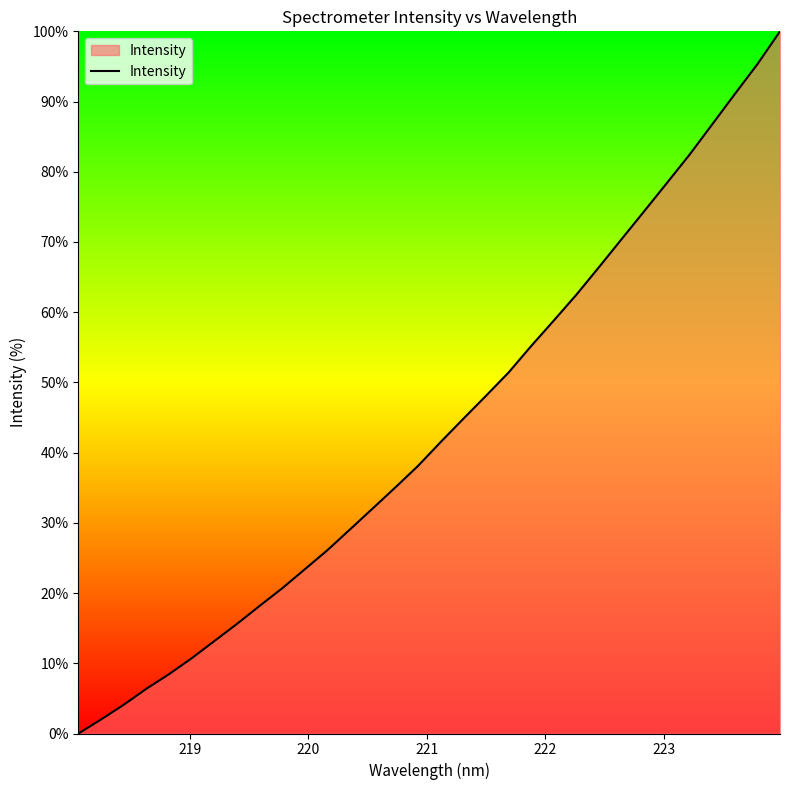

What is the difference between the maximum and minimum values?

100.0